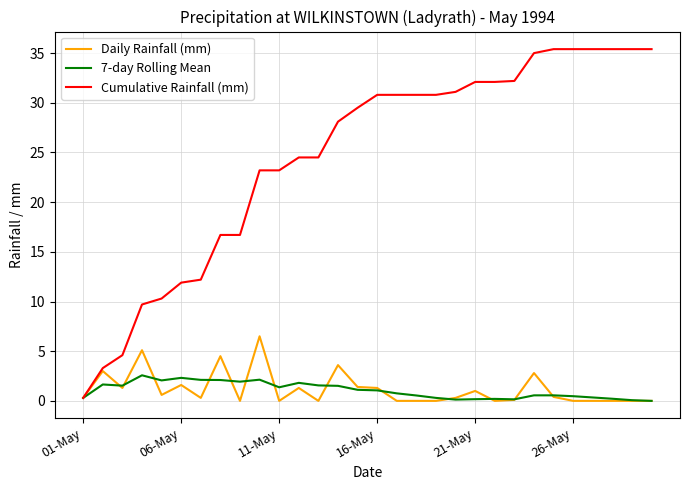

Which series has the largest total across all categories?

Cumulative Rainfall (mm)